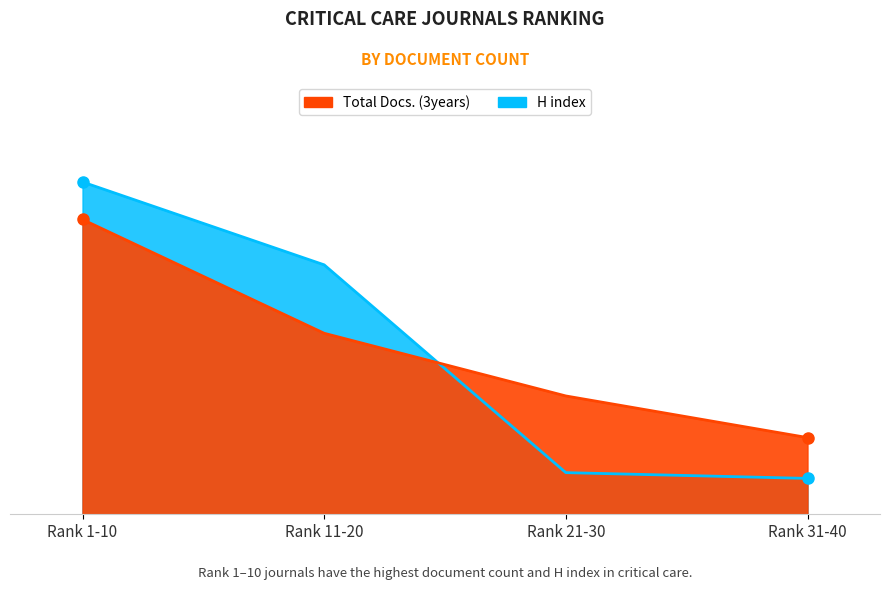

After their last crossing, which series has the higher values: Total Docs. (3years) or H index?

Total Docs. (3years)